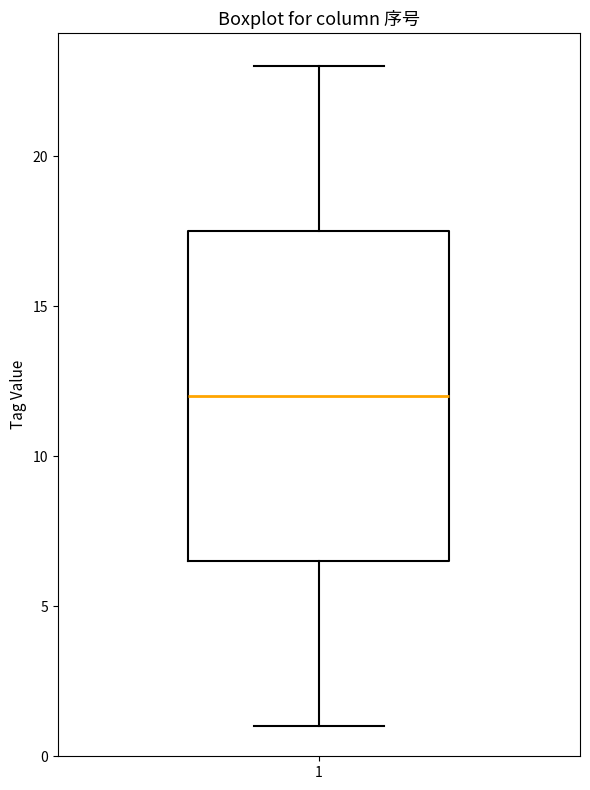

Transcribe this box plot: give where the median line is, the range the box spans, and where the two whiskers end, as read against the y-axis. The values are not printed on the chart, so give them approximately, as read against the axis.

median 12.0, box 6.5 to 17.5, whiskers 1.0 to 23.0